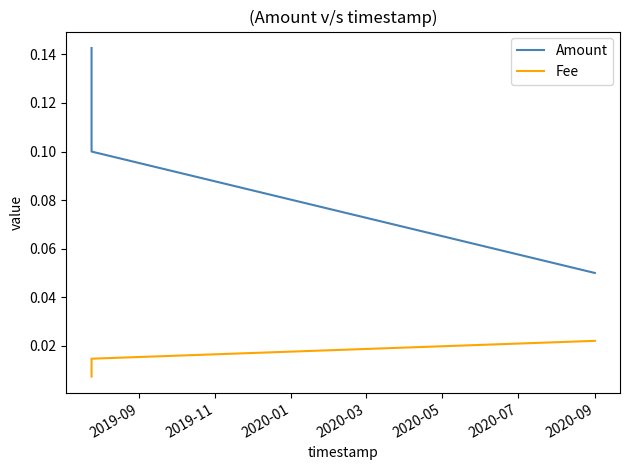

Rank the series by their average value, from lowest to highest.

Fee, Amount